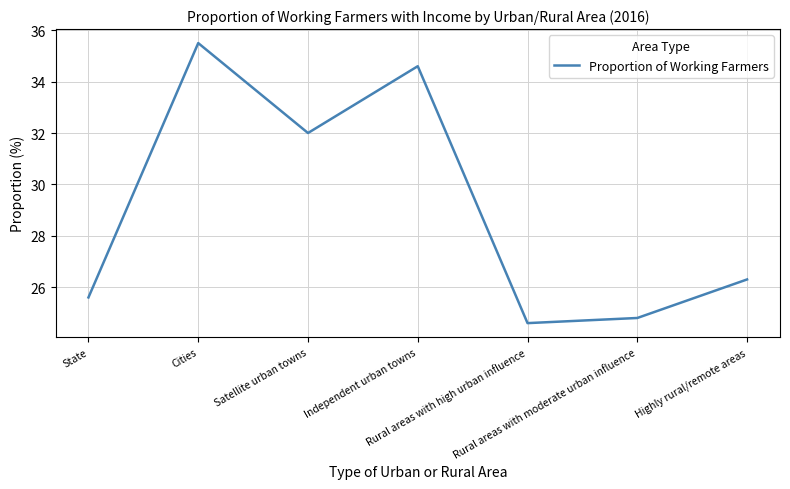

What is the ratio of the value at Highly rural/remote areas to the value at Rural areas with high urban influence?

1.1